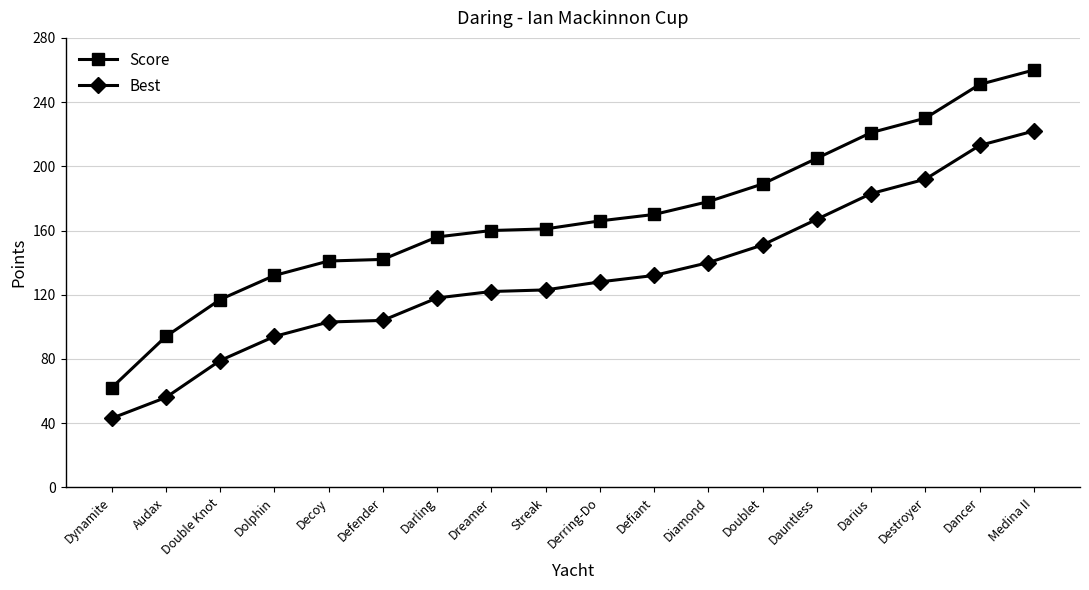

Is this an area chart (filled region under the line)?

No